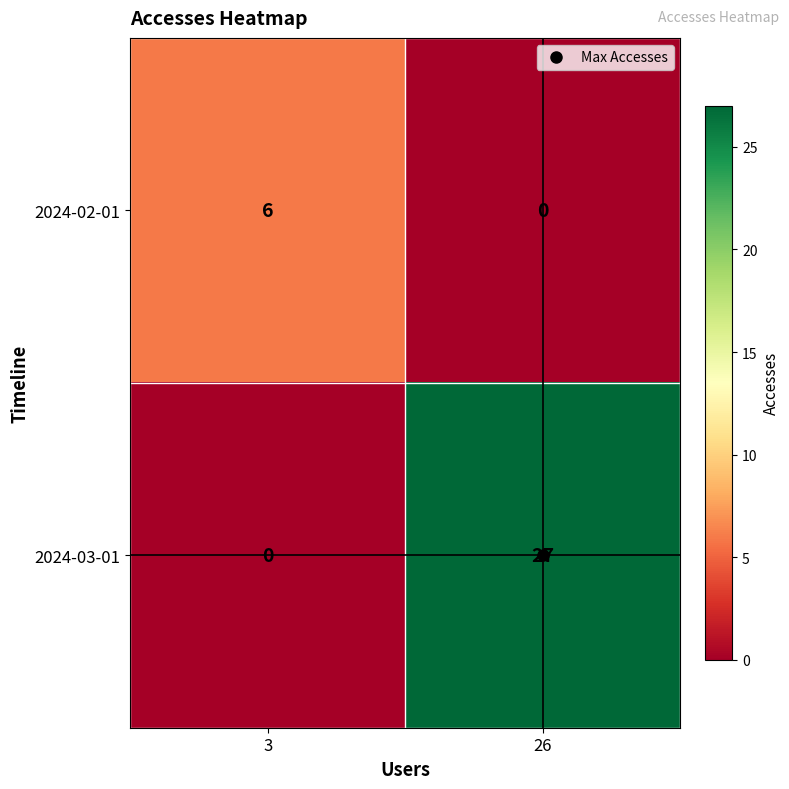

How many distinct data groups are displayed?

2